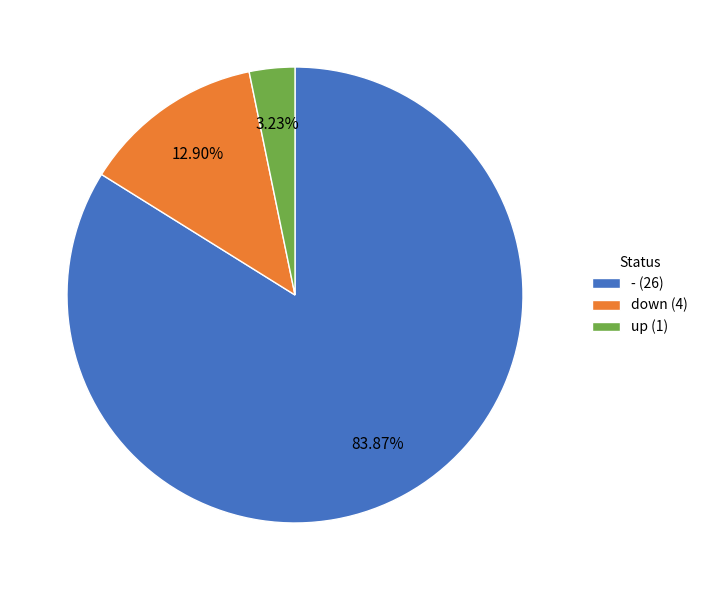

What is the ratio of the value at - to the value at up?

26.0